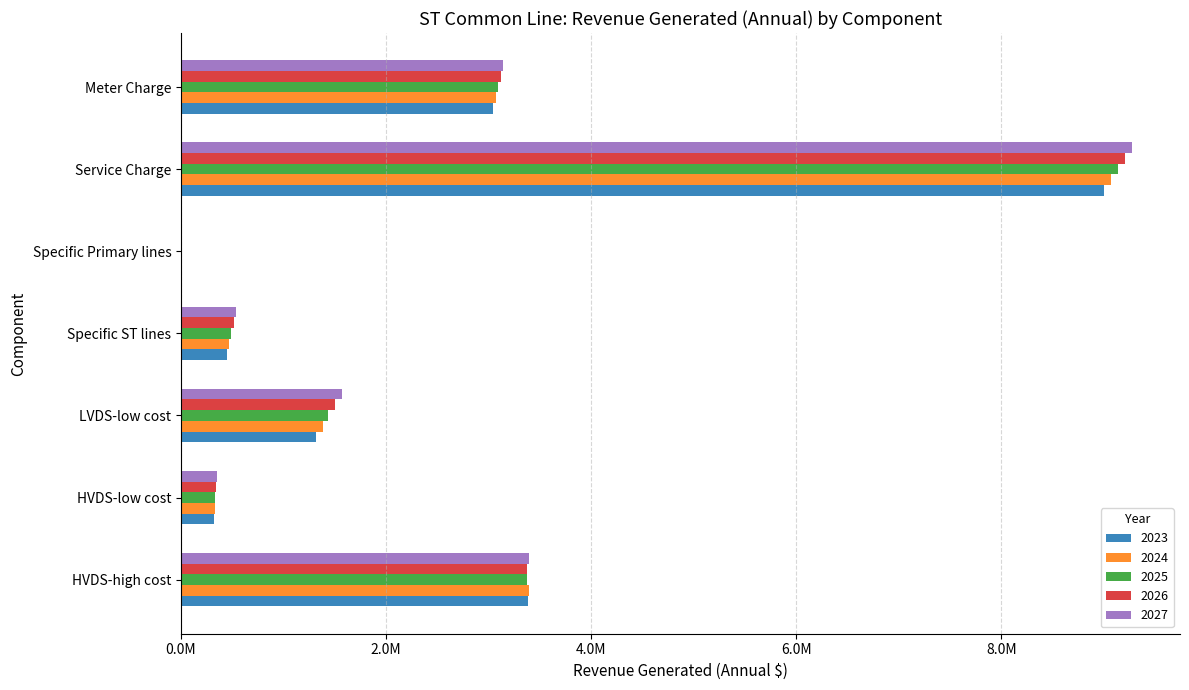

Reading left to right, extract all data points from this chart.

2023: 3384509.3	325528.5	1318972.8	449771.9	0.0	9001137.6	3046736.6
2024: 3397182.2	332617.9	1384563.4	472131.5	0.0	9070377.1	3070308.9
2025: 3371286.3	335782.9	1432905.0	488628.3	0.0	9139616.6	3093746.4
2026: 3369913.6	342681.7	1505009.6	513218.8	0.0	9208856.2	3117183.9
2027: 3389082.0	350381.3	1572982.3	536405.2	0.0	9278095.7	3140621.4